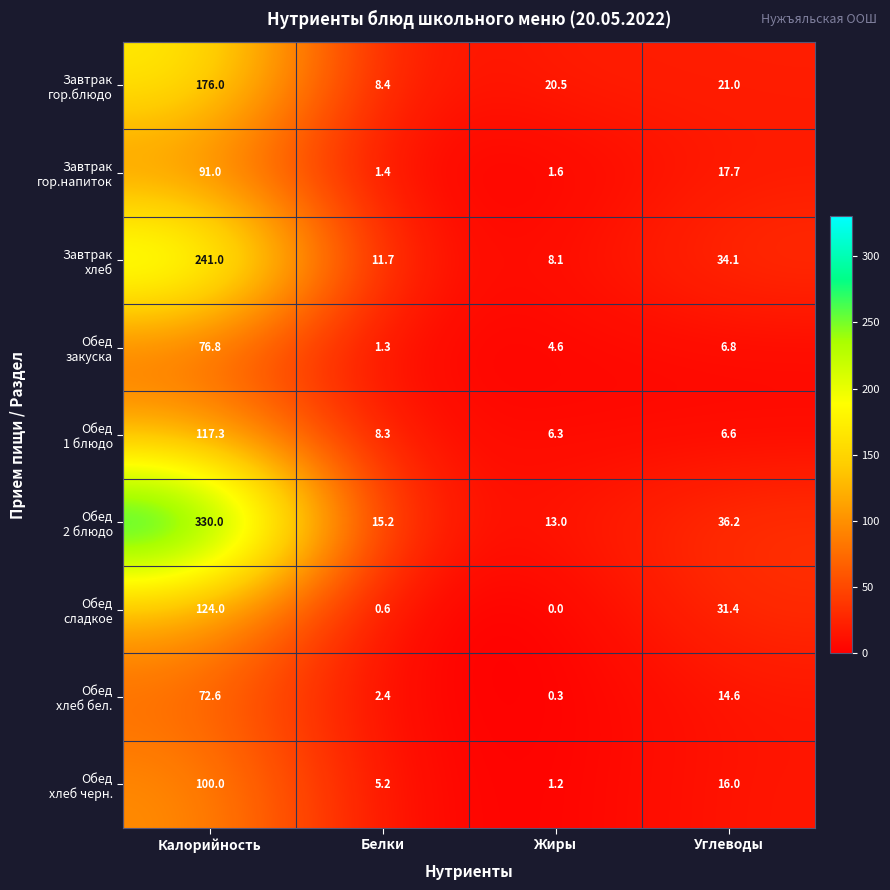

At which category does the chart reach its peak across all series?

Калорийность